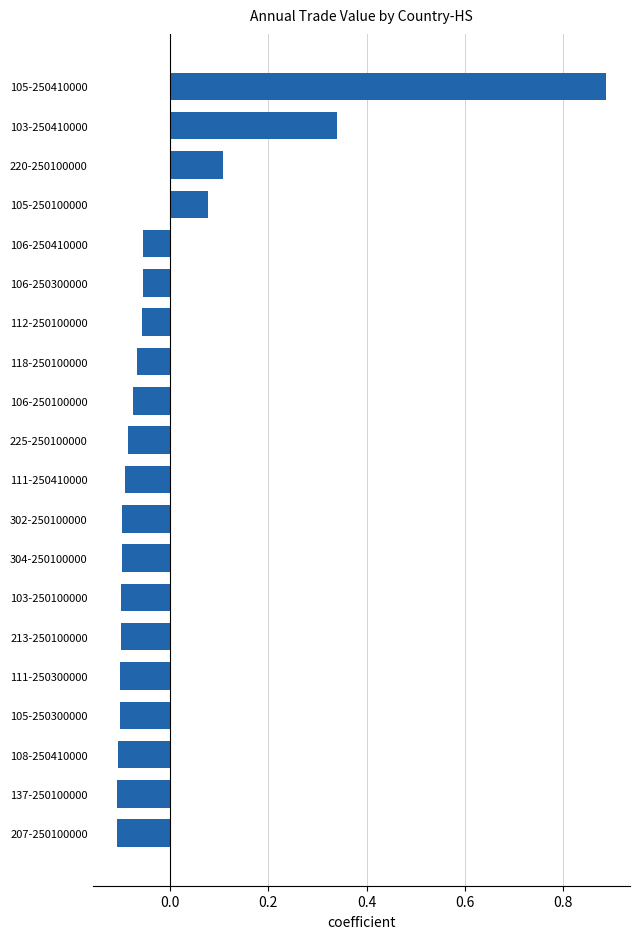

What is the change in value from 105-250410000 to 106-250100000?

-1.0